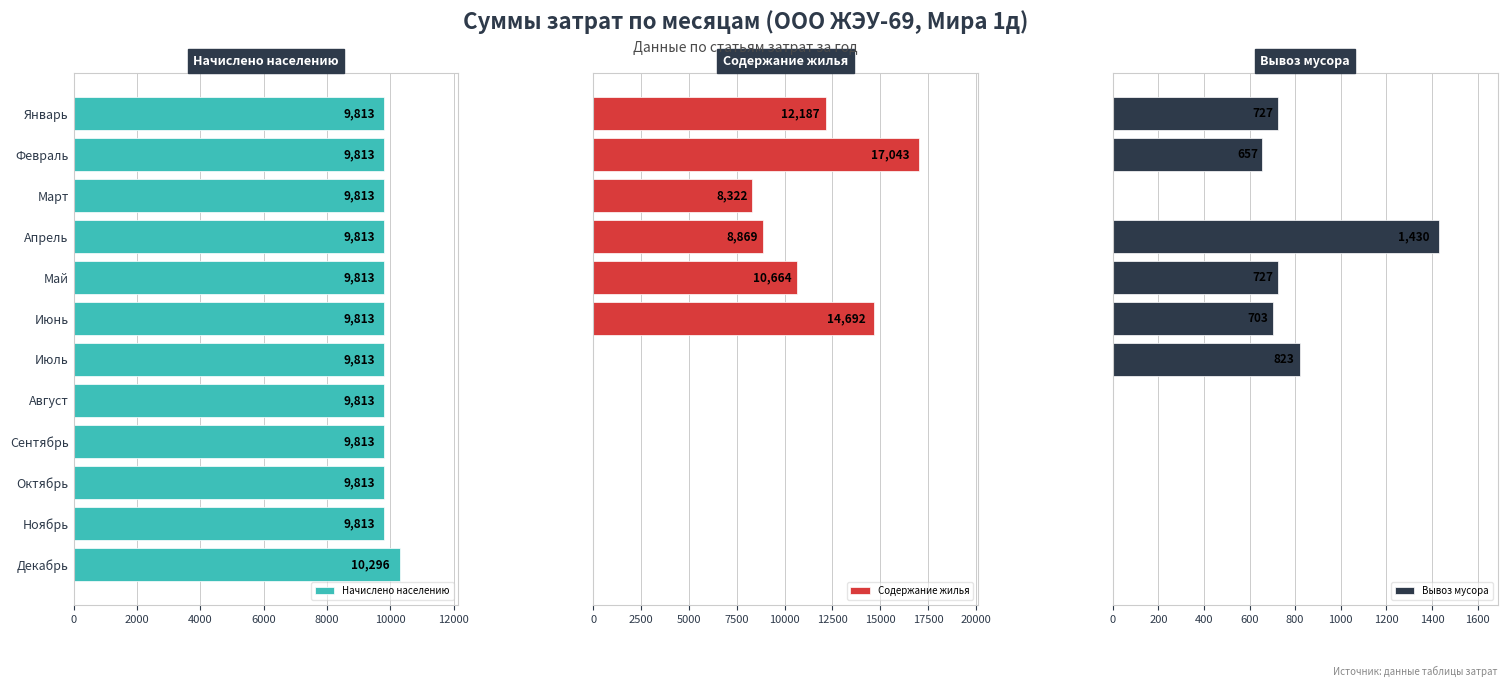

Read the Начислено населению value at Январь.

9812.8